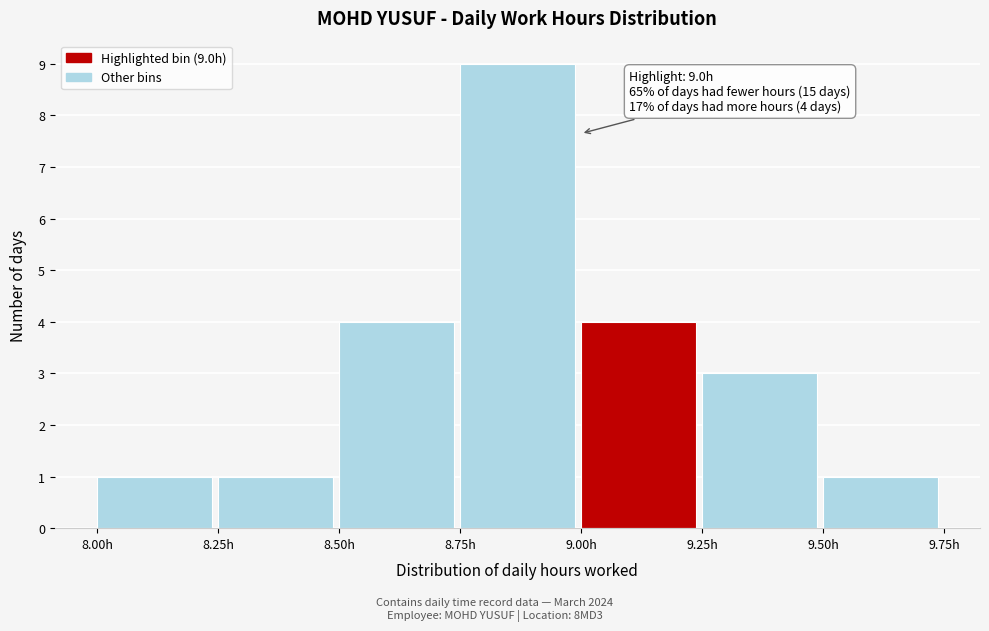

Which range on the x-axis has the tallest bar?

8.75 to 9.00